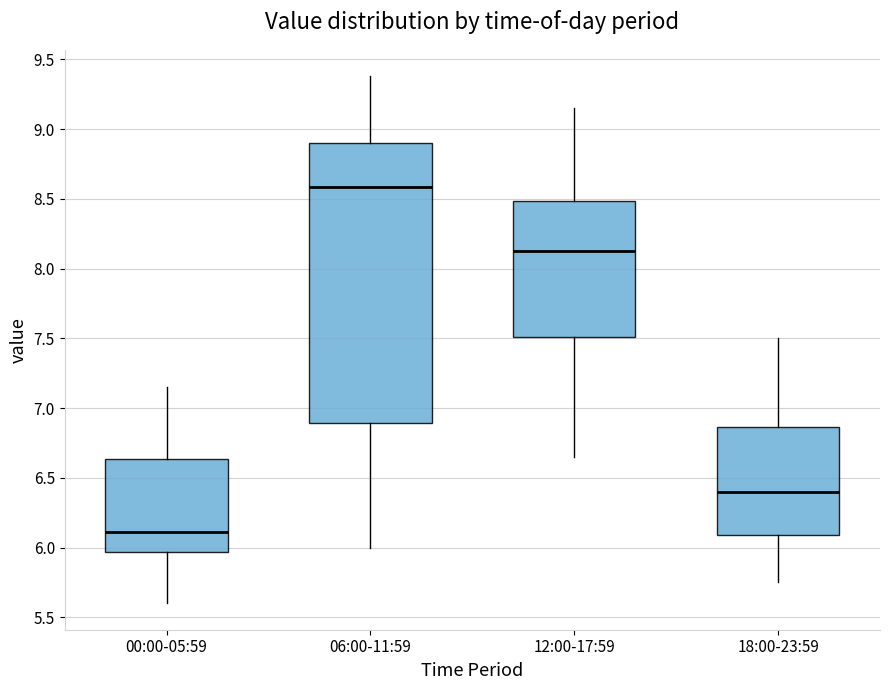

Which box is the tallest, from its lower edge to its upper edge?

06:00-11:59